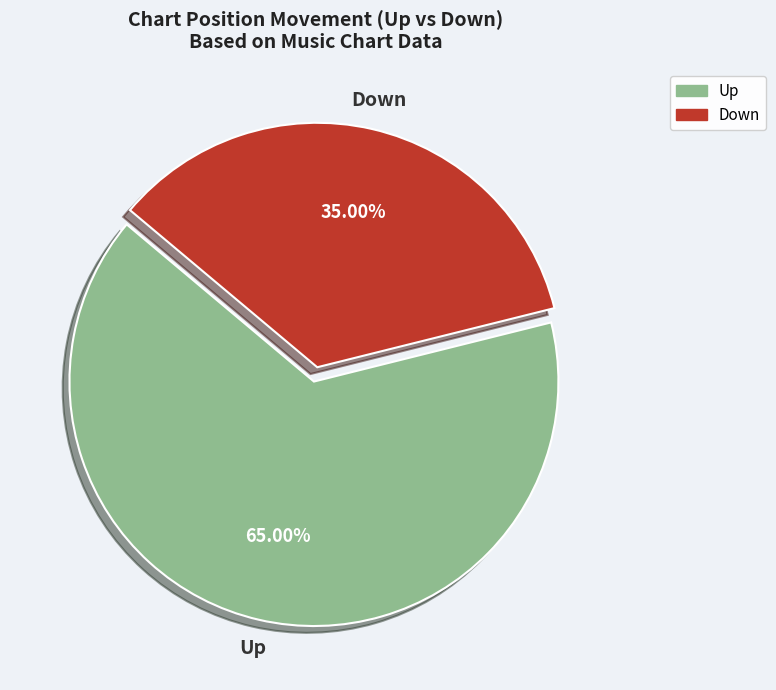

What is the largest slice in the pie chart?

Up